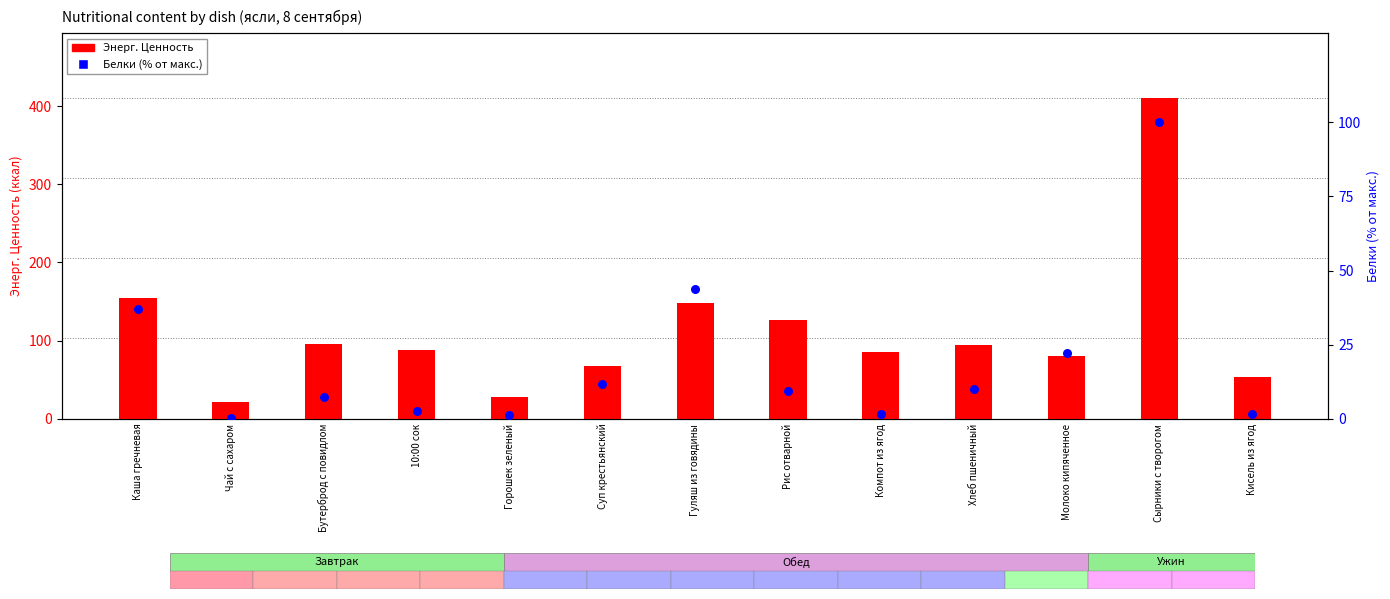

Which series contains the highest Y value?

Энерг. Ценность